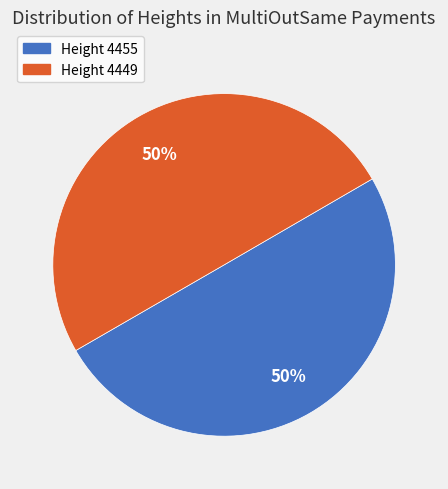

To the nearest percent, what is the combined percentage of Height 4455 and Height 4449?

100%